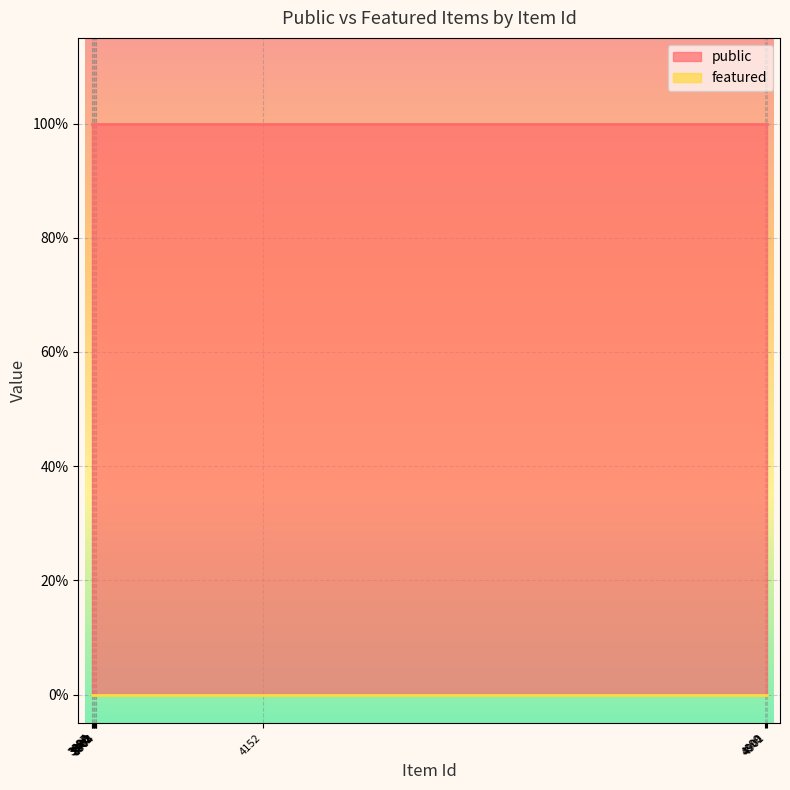

Rank the series by their average value, from lowest to highest.

featured, public